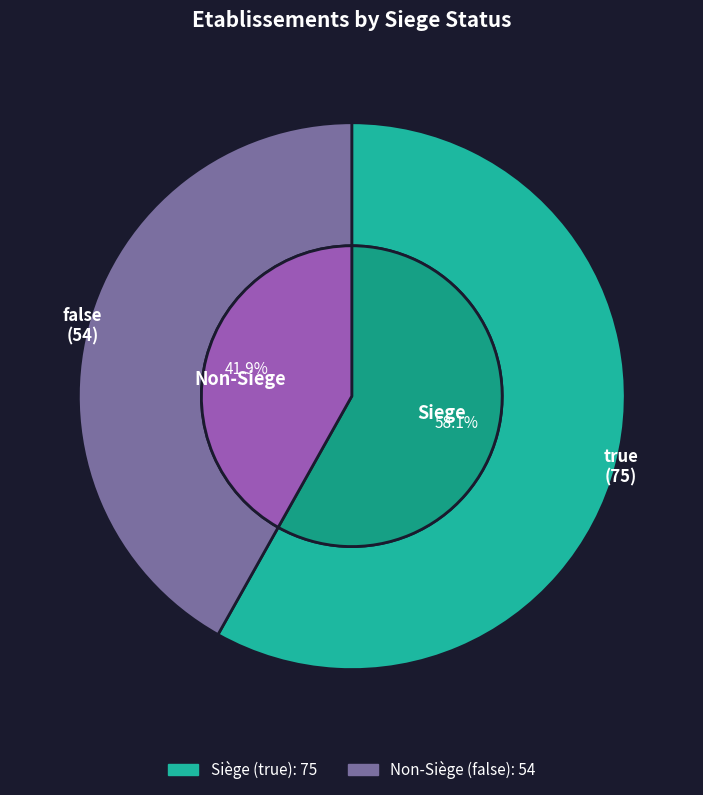

Is it true that true is 58% of the pie?

True